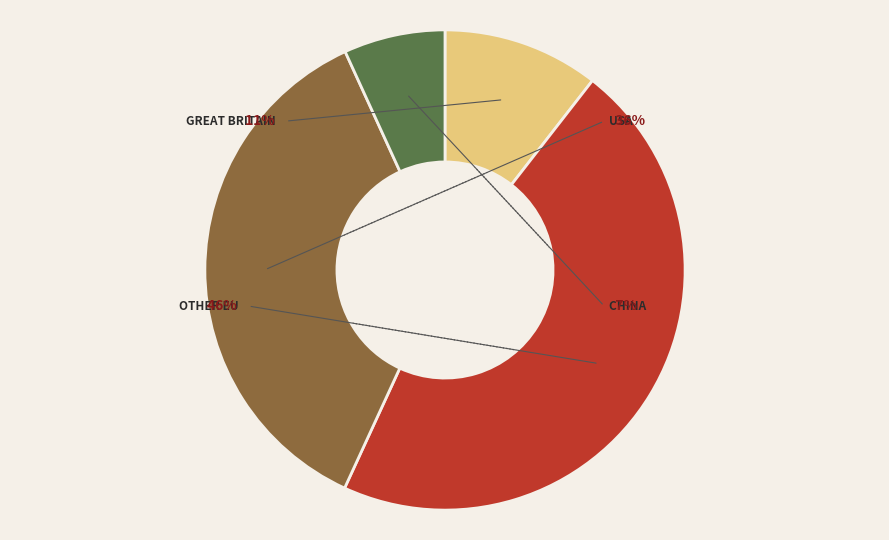

Does USA represent more than half of the total?

No